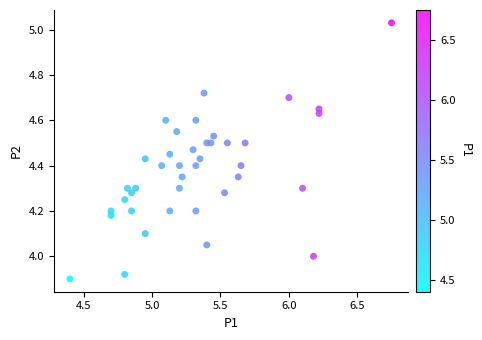

What is the range of Y values (max minus min)?

1.1